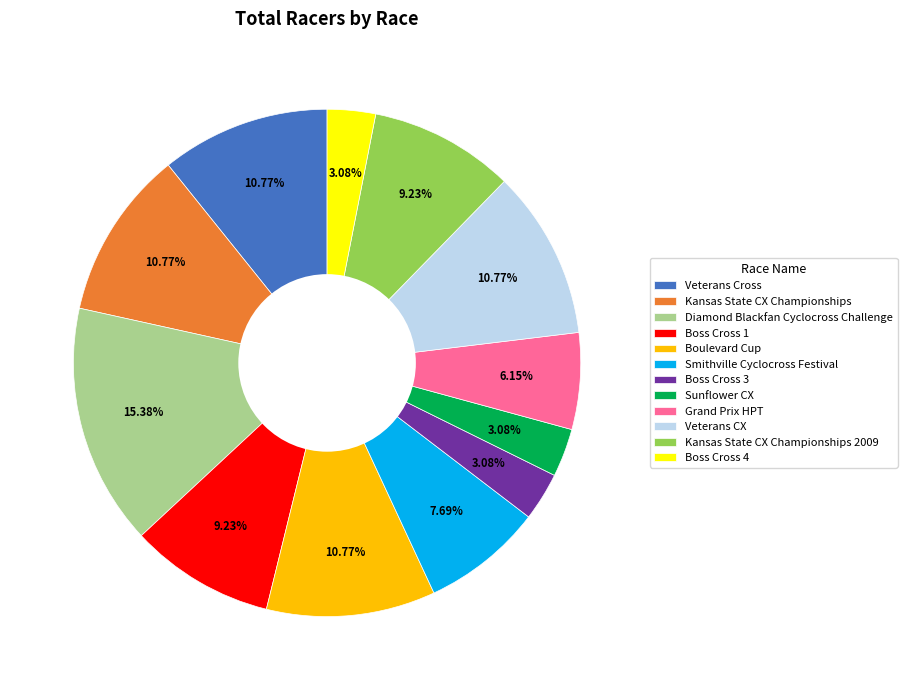

To the nearest percent, what percentage of the pie is Smithville Cyclocross Festival?

8%